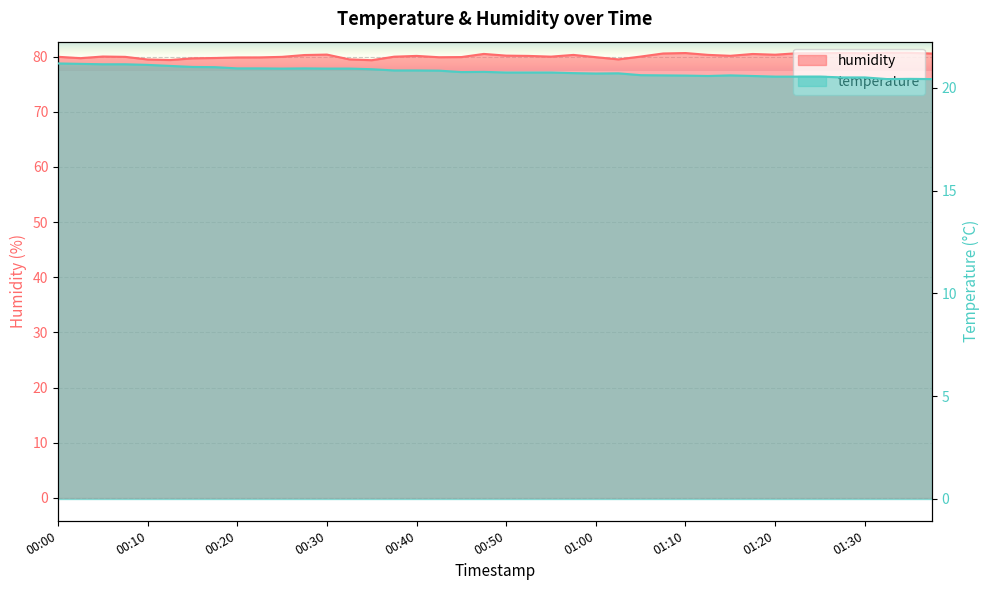

Reading right to left, list all the values displayed in this chart.

temperature: 01:37=20.4	01:35=20.4	01:32=20.4	01:30=20.5	01:27=20.5	01:25=20.6	01:22=20.6	01:20=20.6	01:17=20.6	01:15=20.6	01:12=20.6	01:10=20.6	01:07=20.6	01:05=20.6	01:03=20.7	01:00=20.7	00:58=20.7	00:55=20.8	00:53=20.8	00:50=20.8	00:48=20.8	00:45=20.8	00:43=20.8	00:40=20.9	00:38=20.9	00:35=20.9	00:32=20.9	00:30=20.9	00:27=20.9	00:25=20.9	00:23=20.9	00:20=20.9	00:18=21.0	00:15=21.0	00:13=21.1	00:10=21.1	00:08=21.1	00:05=21.1	00:03=21.2	00:00=21.2
humidity: 01:37=80.5	01:35=80.7	01:32=80.7	01:30=80.6	01:27=80.7	01:25=80.6	01:22=80.6	01:20=80.3	01:17=80.5	01:15=80.1	01:12=80.3	01:10=80.6	01:07=80.5	01:05=80.0	01:03=79.5	01:00=79.9	00:58=80.3	00:55=80.0	00:53=80.1	00:50=80.2	00:48=80.5	00:45=79.9	00:43=79.9	00:40=80.1	00:38=80.0	00:35=79.3	00:32=79.5	00:30=80.3	00:27=80.3	00:25=79.9	00:23=79.8	00:20=79.8	00:18=79.7	00:15=79.7	00:13=79.4	00:10=79.5	00:08=79.9	00:05=80.0	00:03=79.7	00:00=80.0